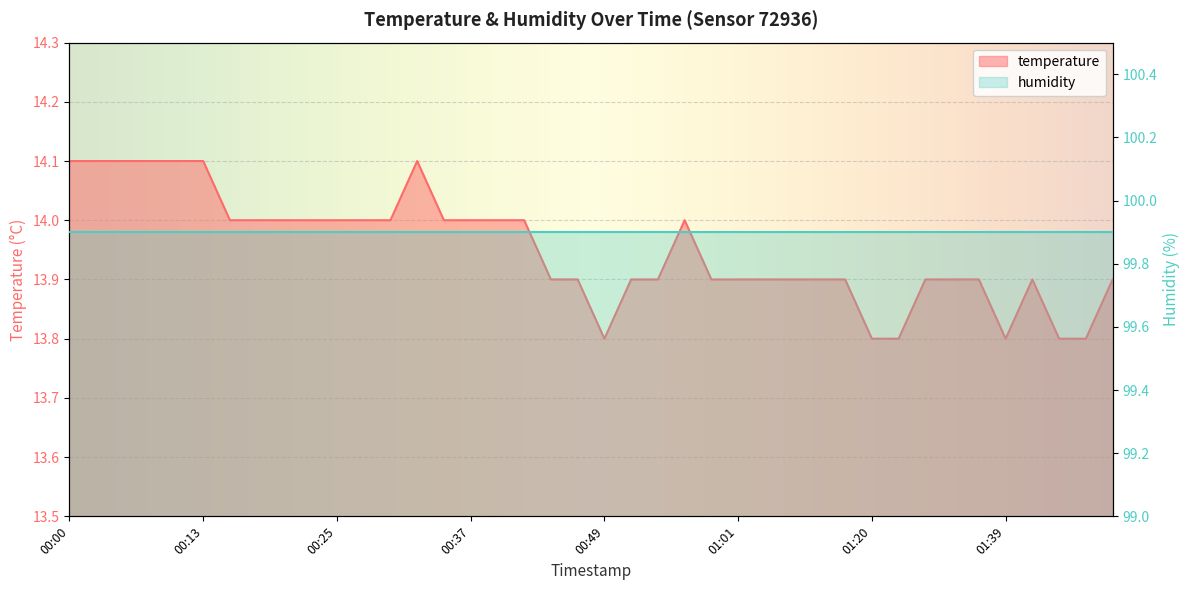

Rank the categories by value from highest to lowest.

00:00, 00:03, 00:05, 00:08, 00:10, 00:13, 00:32, 00:15, 00:17, 00:20, 00:22, 00:25, 00:27, 00:30, 00:34, 00:37, 00:39, 00:42, 00:56, 00:44, 00:47, 00:51, 00:54, 00:59, 01:01, 01:04, 01:12, 01:15, 01:18, 01:25, 01:31, 01:34, 01:41, 01:49, 00:49, 01:20, 01:22, 01:39, 01:44, 01:46